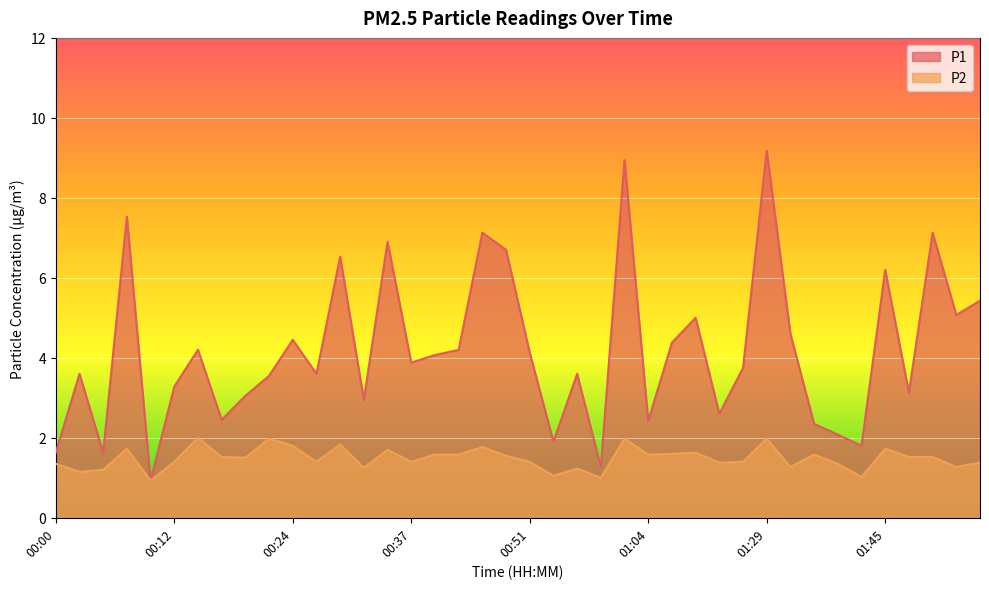

What is the difference between the maximum and minimum values in the P2 series?

1.1